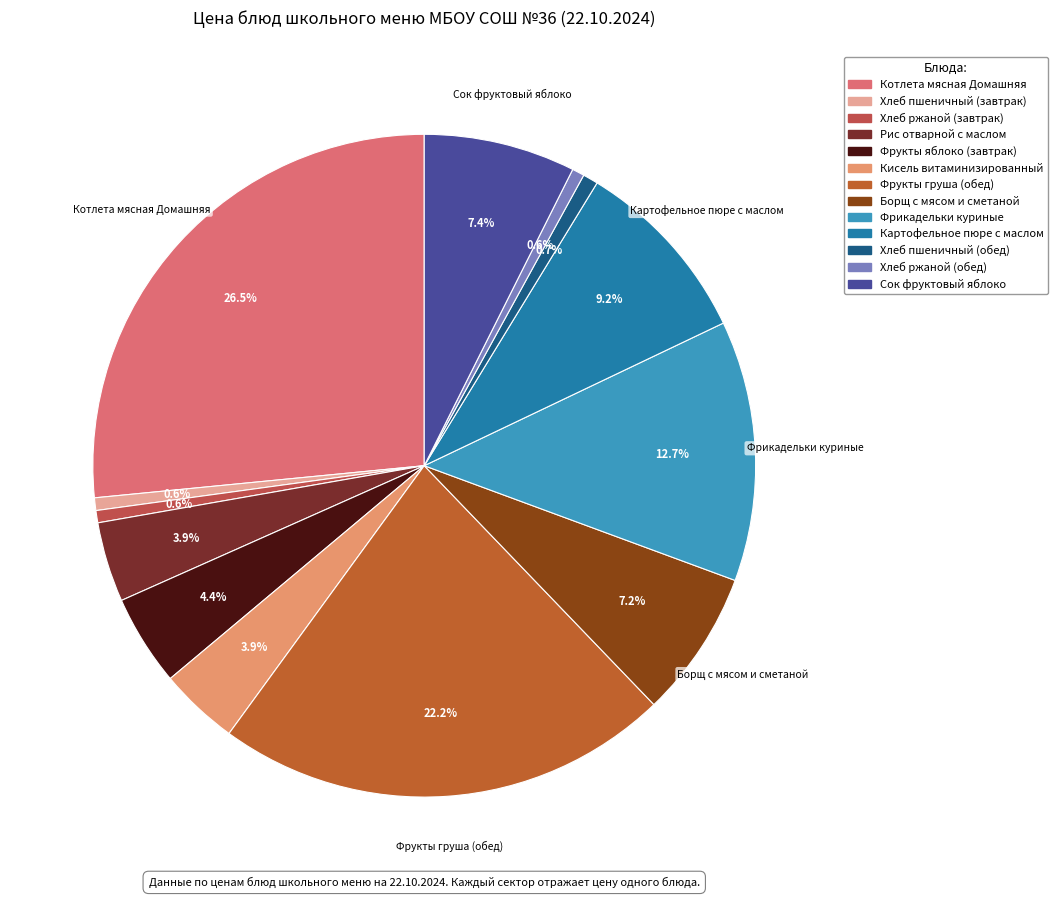

How many slices are in this pie chart?

13